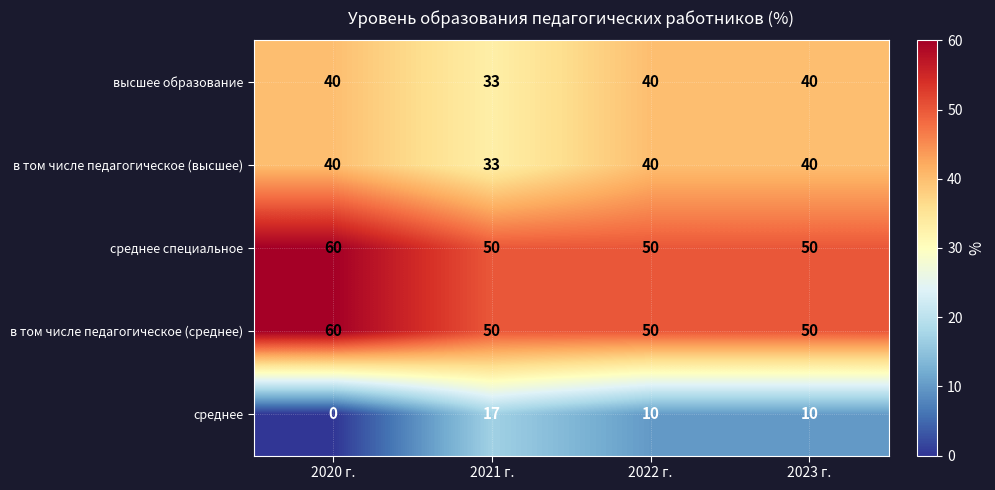

How many в том числе педагогическое (среднее) values are between 50 and 60?

4